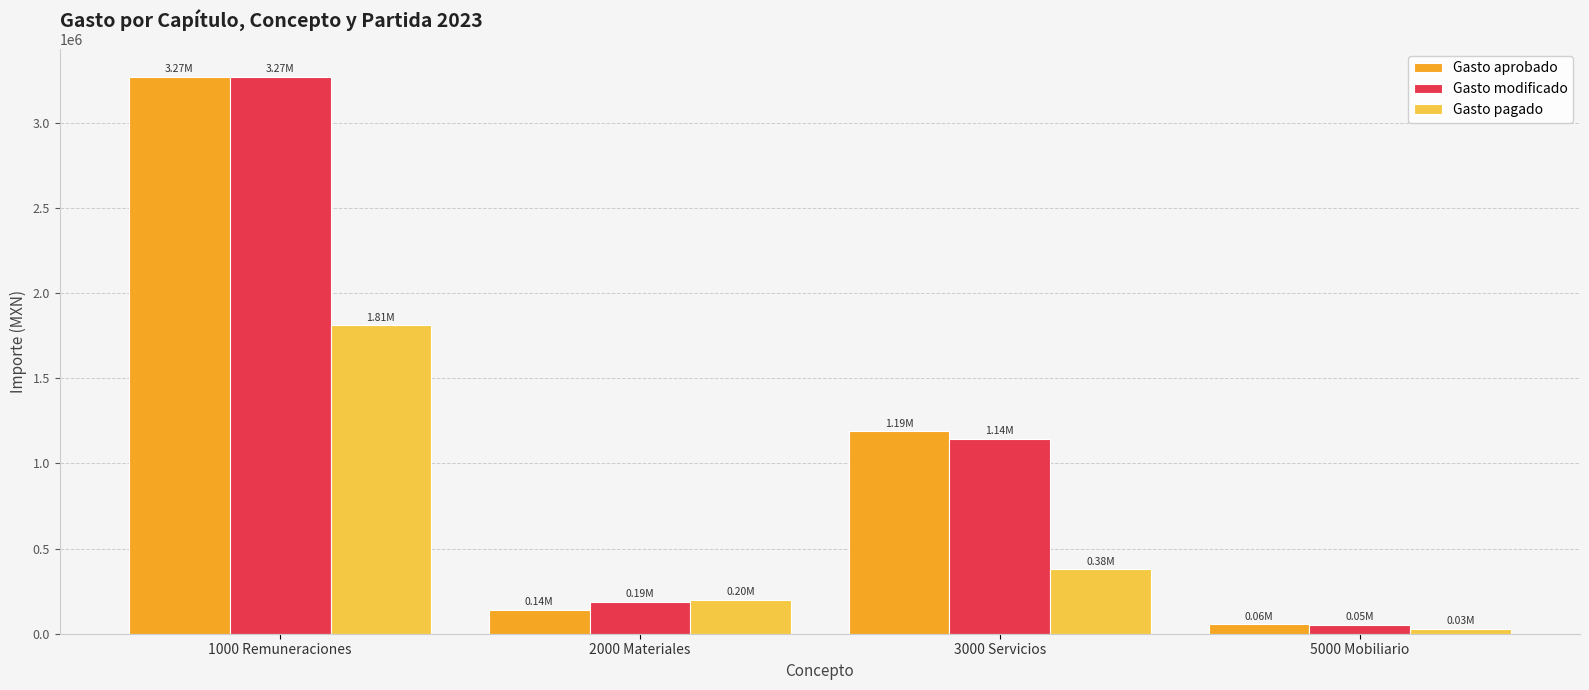

Where is Gasto pagado nearest to the value 920043?

3000 Servicios